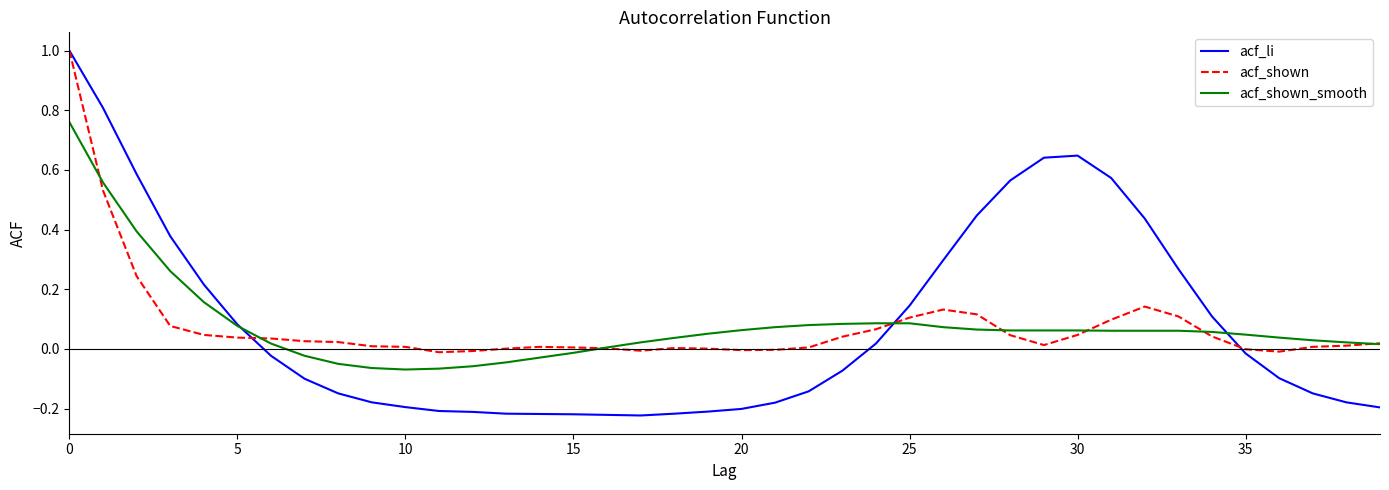

Which series has the largest range (max minus min)?

acf_li